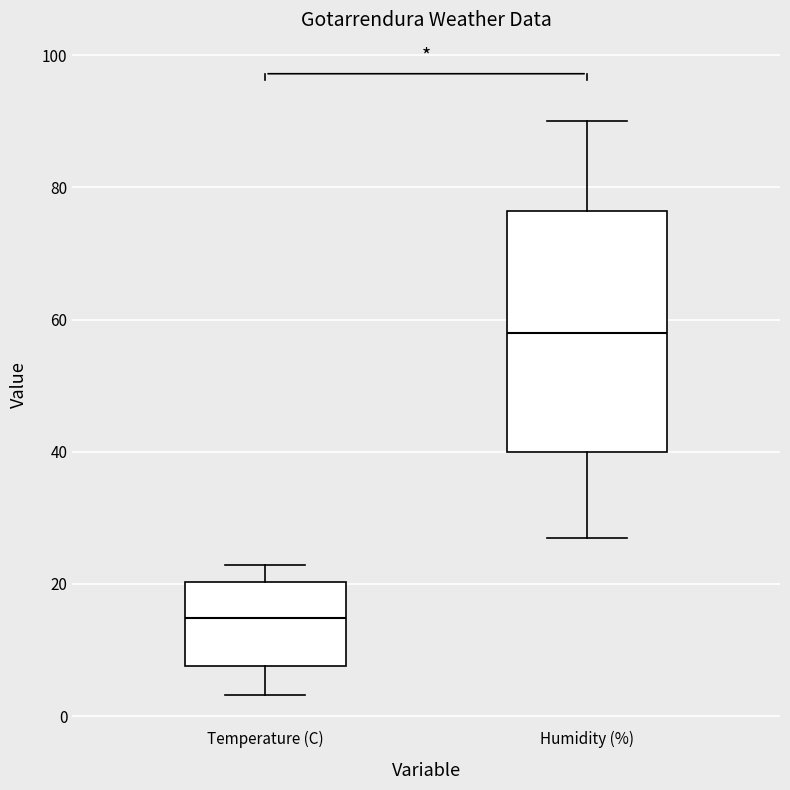

Comparing the boxes themselves (not the whiskers), which one is the tallest?

Humidity (%)